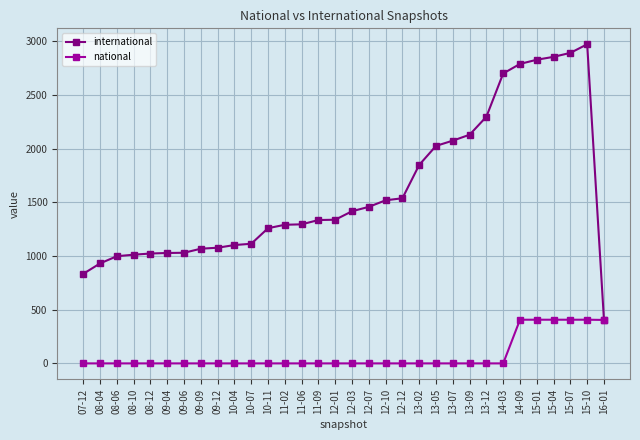

How many values in the international series are below 1339?

16